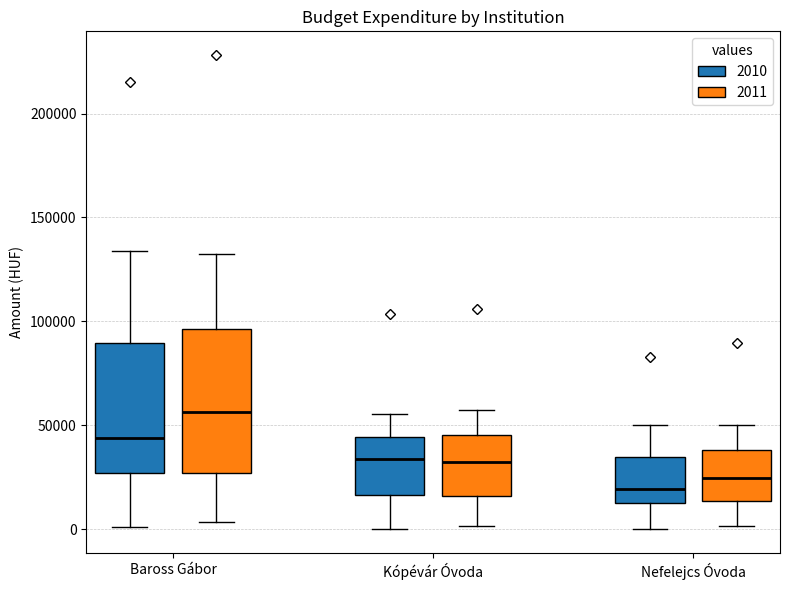

Comparing the boxes themselves (not the whiskers), which one is the tallest?

Baross Gábor (2011)